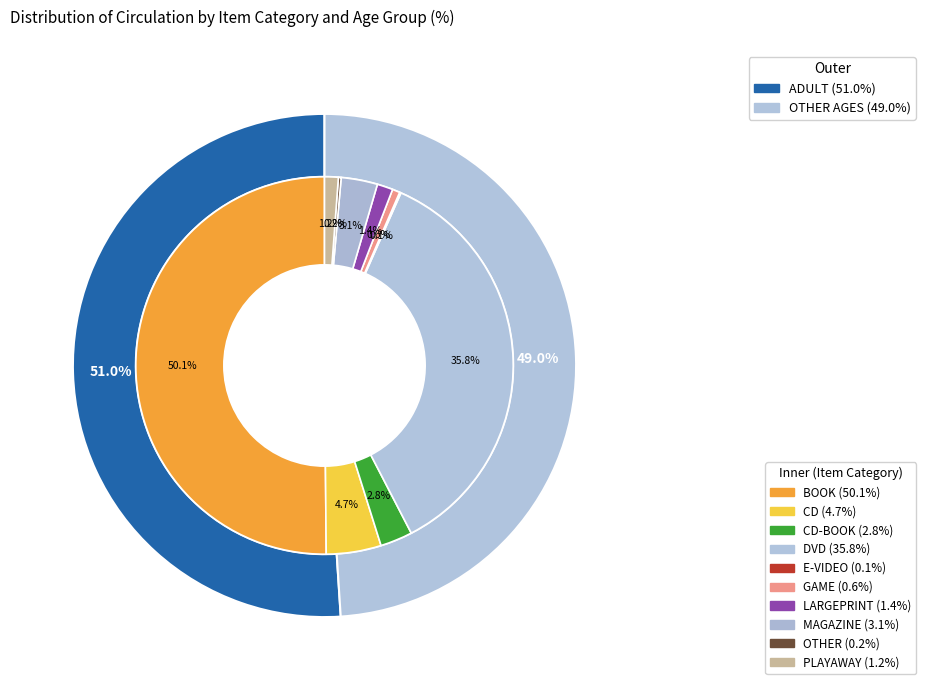

Which has a higher value, CD or PLAYAWAY?

CD